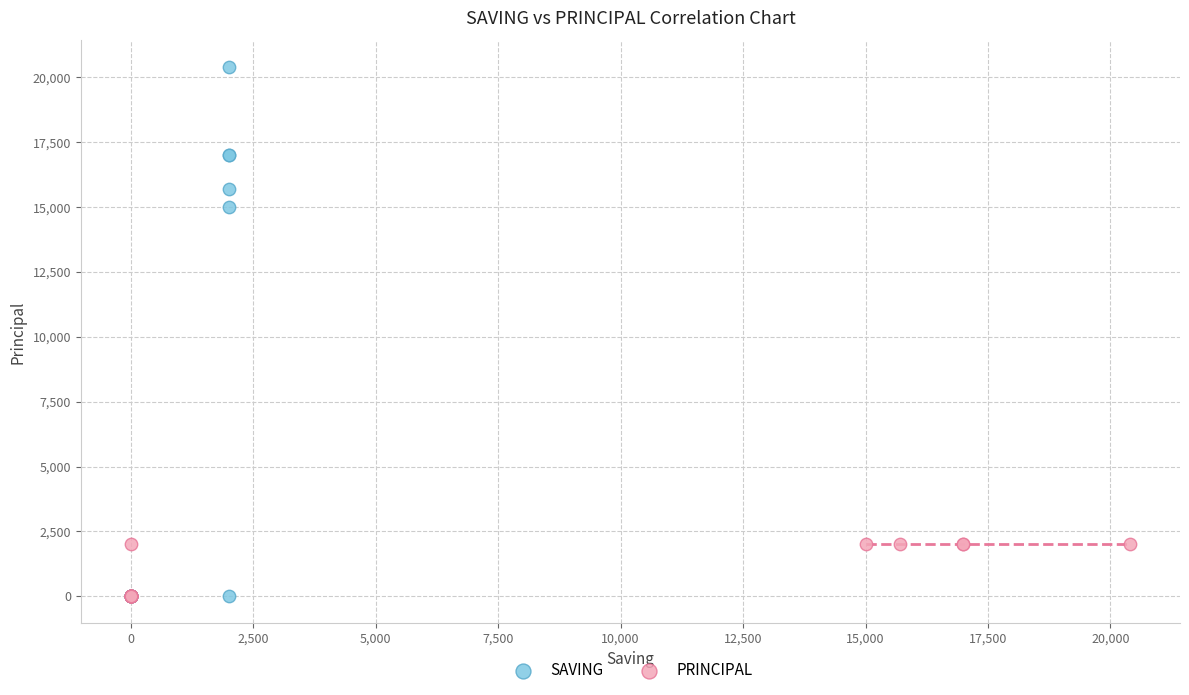

Which series has the widest spread of Y values?

SAVING